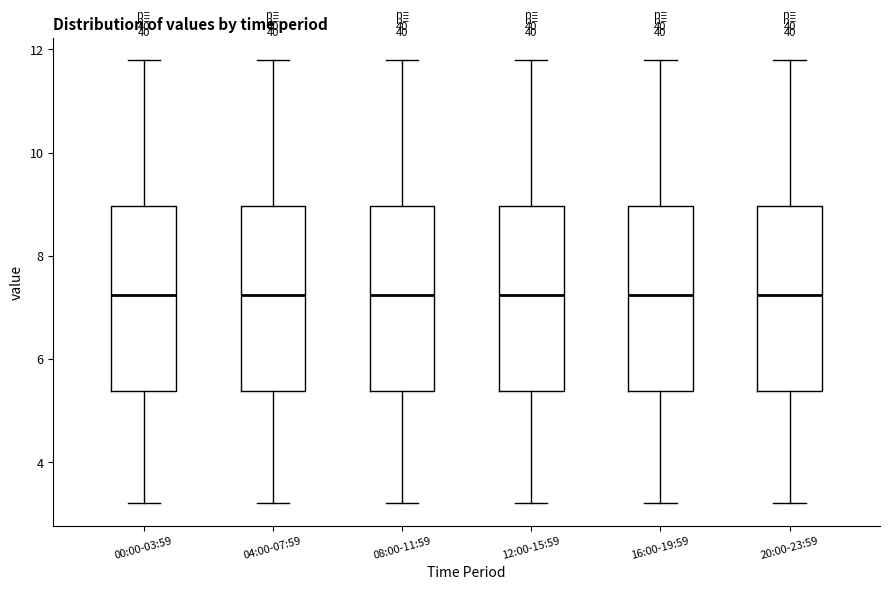

Where does the median line of the box for 20:00-23:59 sit on the y-axis? The values are not printed on the chart, so give them approximately, as read against the axis.

7.2